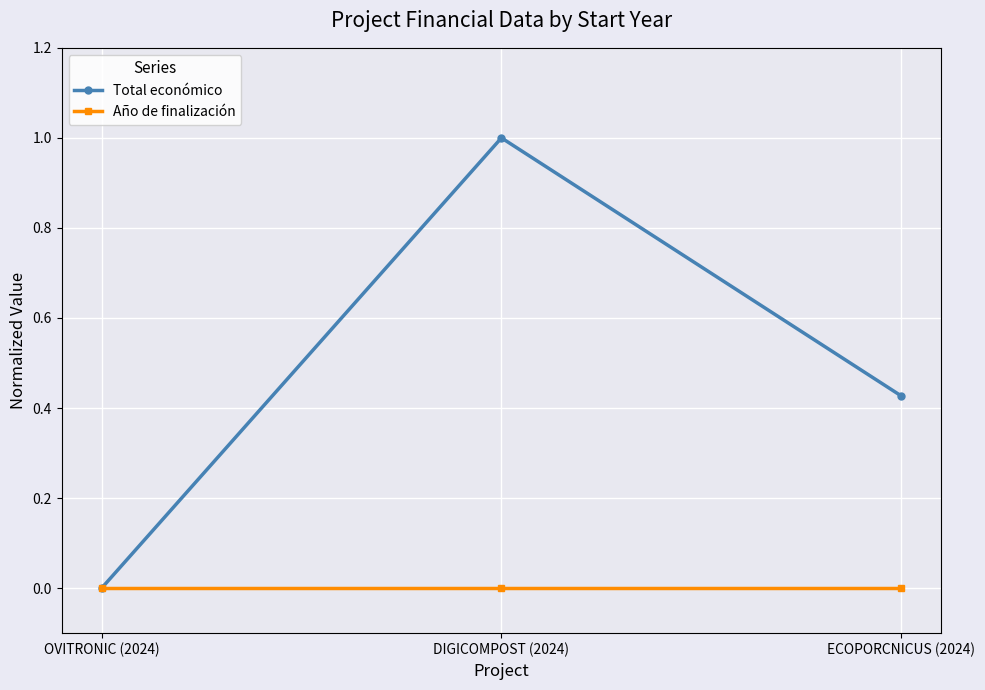

What is the label of the 3rd point from the right?

OVITRONIC (2024)